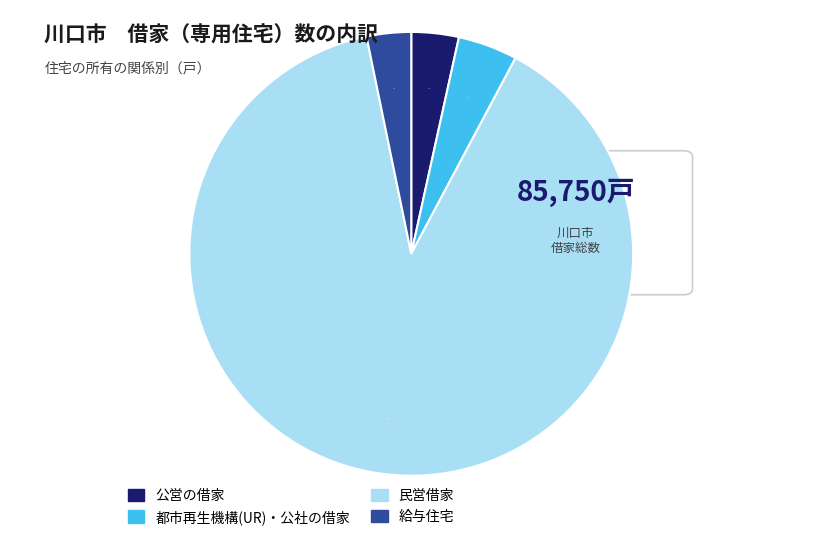

Does any single category account for the majority?

Yes